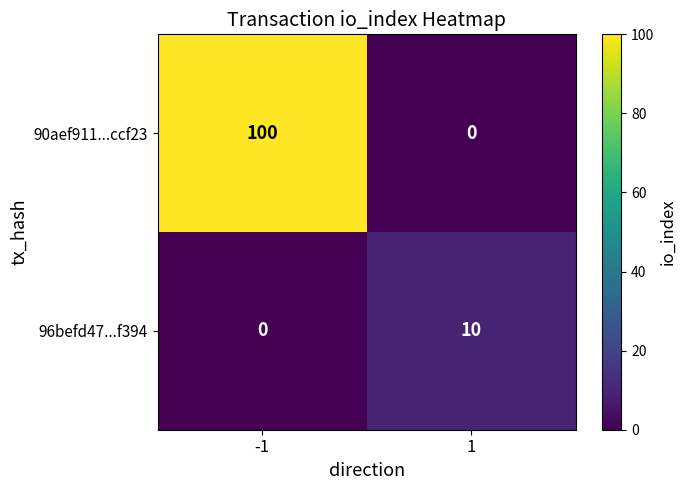

What is the difference between the maximum and minimum values in the 90aef911...ccf23 series?

100